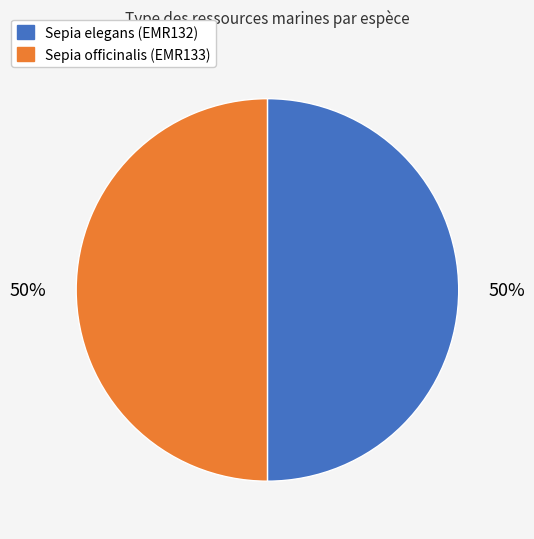

True or false: Sepia officinalis (EMR133) accounts for 41% of the total.

False